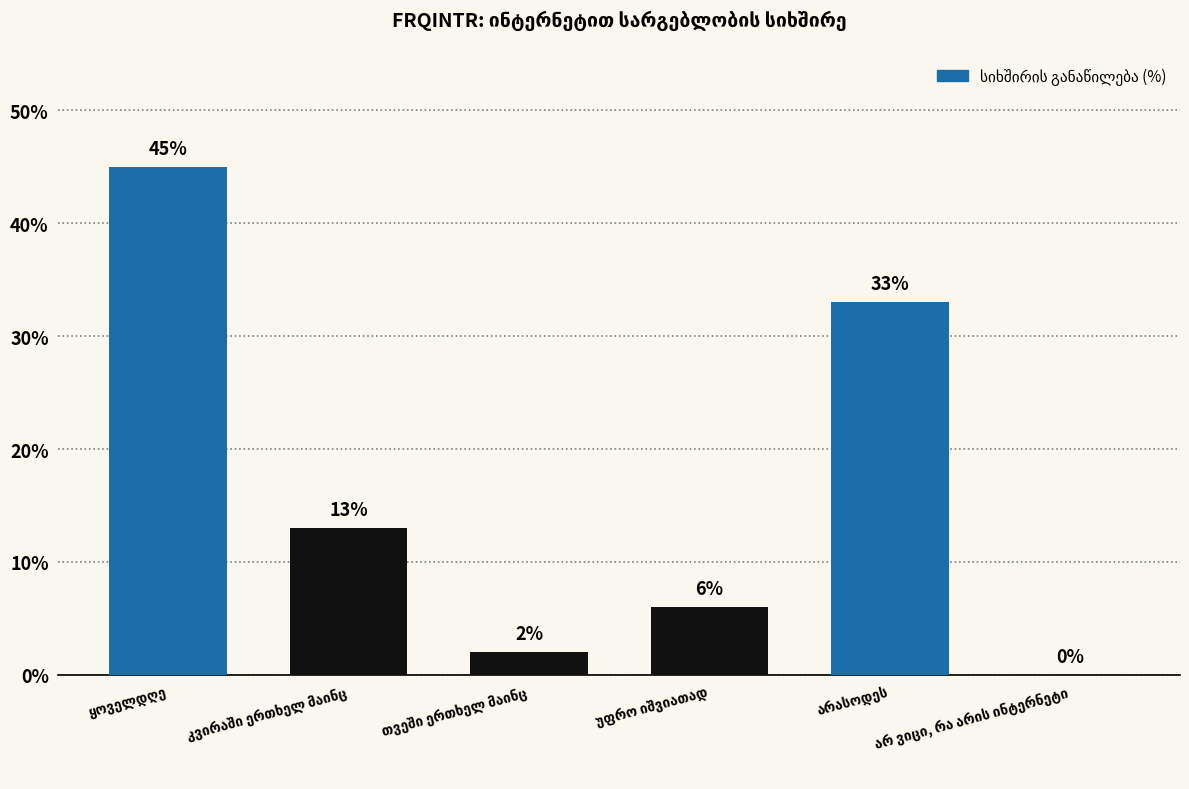

How many distinct data groups are displayed?

1